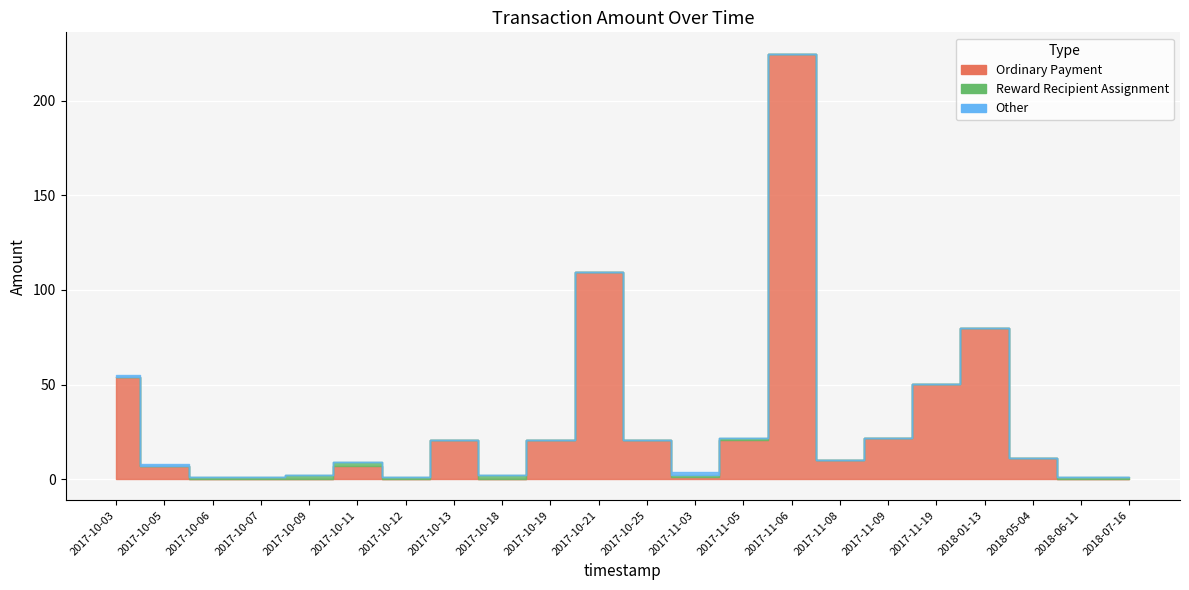

Which category has the lowest value across all series?

2017-10-06